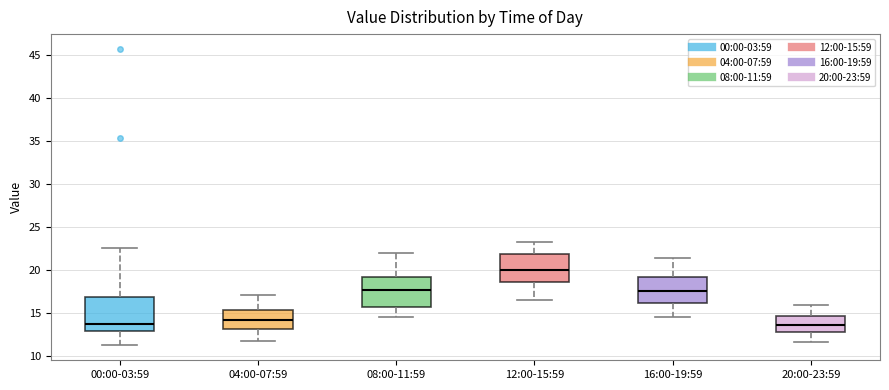

Reading left to right, transcribe this box plot: for each box, give where its median line is, the range the box spans, and where its two whiskers end, as read against the y-axis. The values are not printed on the chart, so give them approximately, as read against the axis.

00:00-03:59: median 13.5, box 13.0 to 17.0, whiskers 11.5 to 22.5
04:00-07:59: median 14.0, box 13.0 to 15.5, whiskers 12.0 to 17.0
08:00-11:59: median 17.5, box 15.5 to 19.0, whiskers 14.5 to 22.0
12:00-15:59: median 20.0, box 18.5 to 22.0, whiskers 16.5 to 23.5
16:00-19:59: median 17.5, box 16.0 to 19.0, whiskers 14.5 to 21.5
20:00-23:59: median 13.5, box 13.0 to 14.5, whiskers 11.5 to 16.0